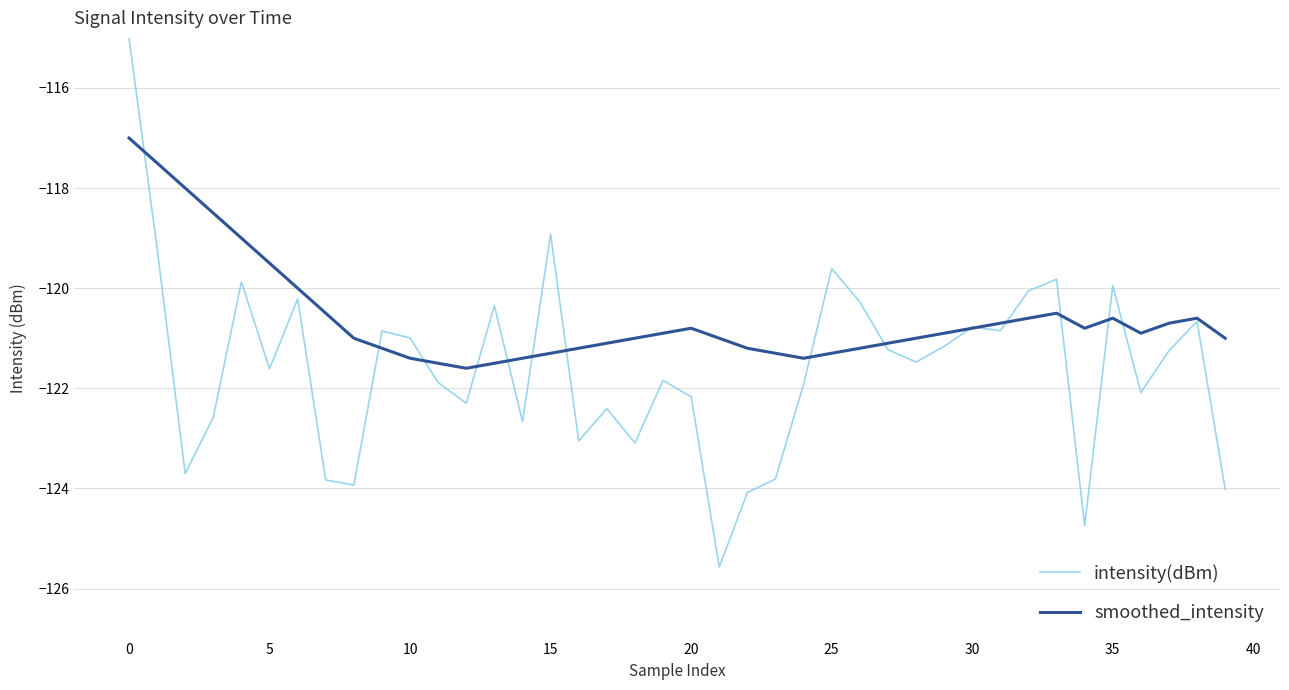

Which series has the widest spread of values?

intensity(dBm)